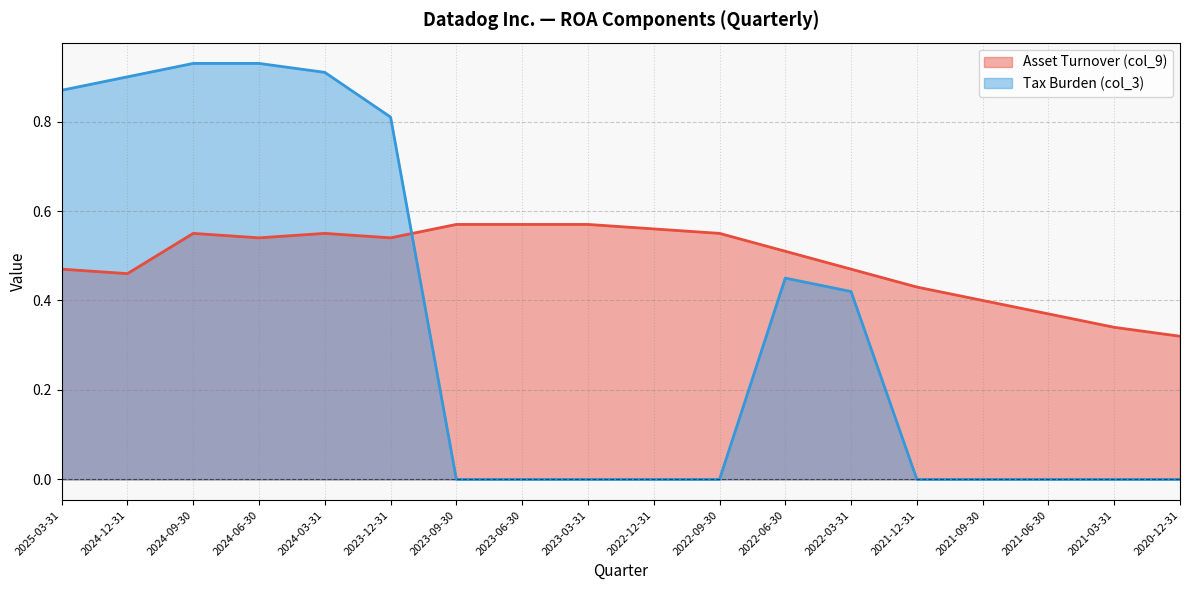

At which category is the sum across all series the highest?

2024-09-30